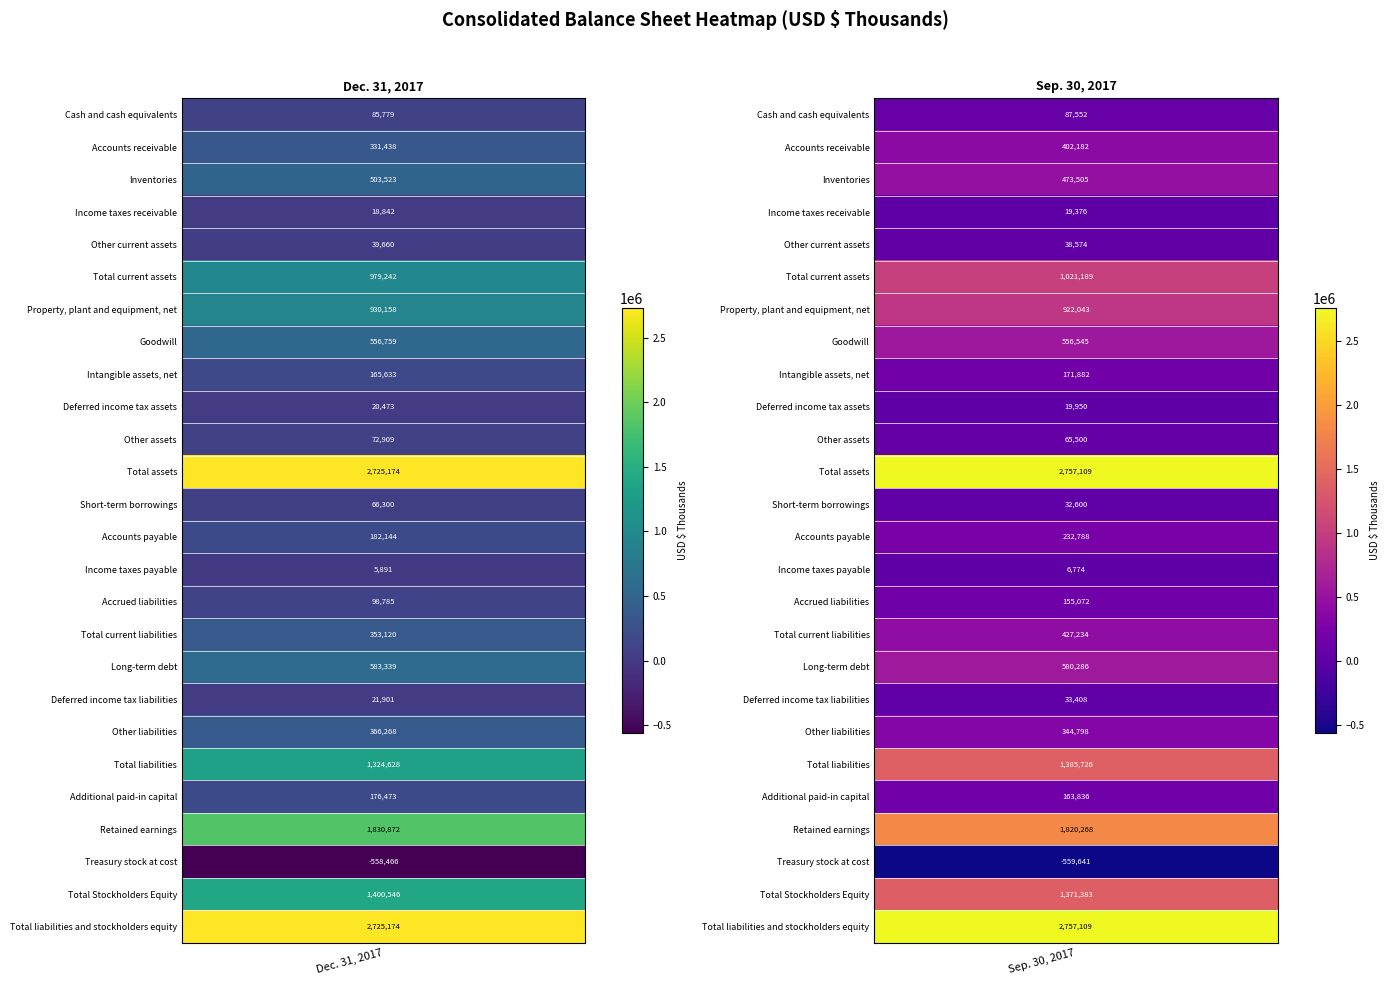

What is the difference between the maximum and minimum values in the Sep. 30, 2017 series?

3316750